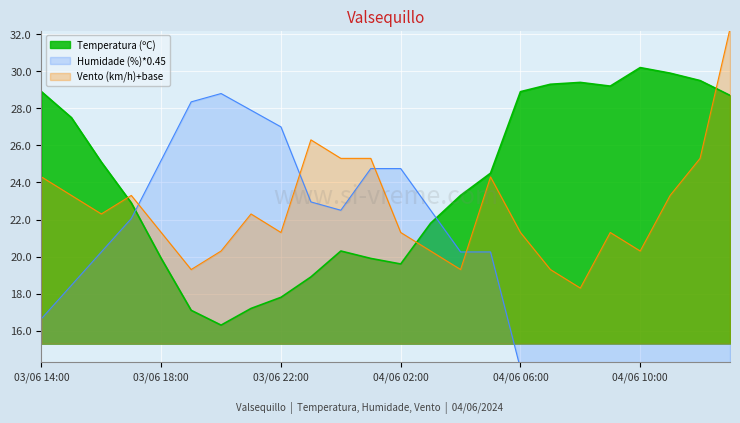

Which category has the lowest value in the Humidade (%) series?

04/06 08:00